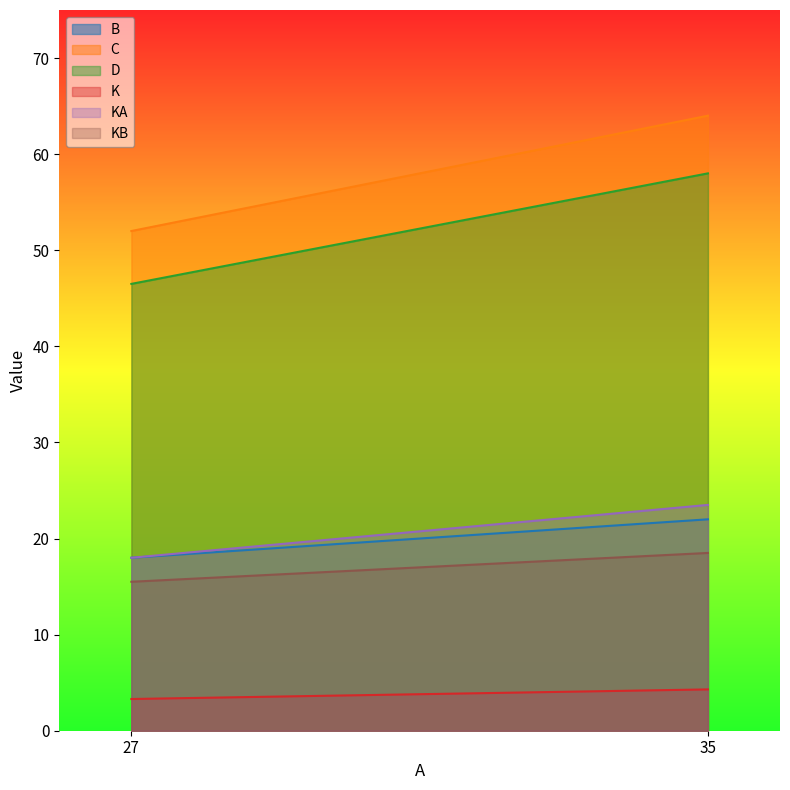

Reading left to right, what are all the values shown in this chart?

B: 18.0	22.0
C: 52.0	64.0
D: 46.5	58.0
K: 3.3	4.3
KA: 18.0	23.5
KB: 15.5	18.5